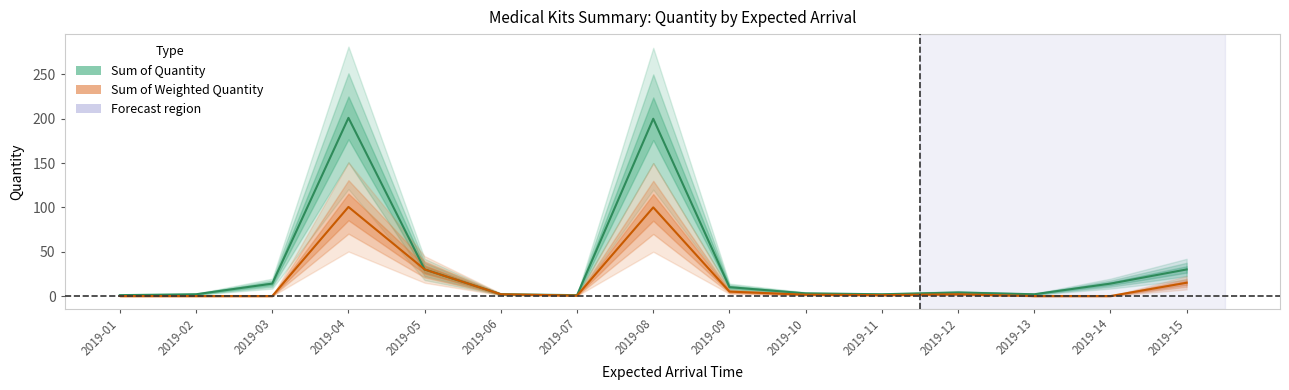

What is the approximate value of Sum of Quantity at 2019-02?

2.0